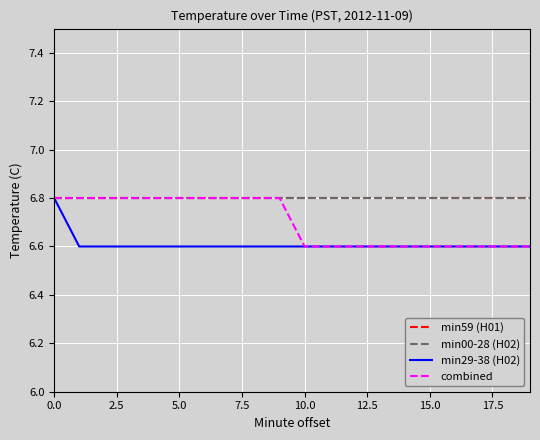

Is this an area chart (filled region under the line)?

No